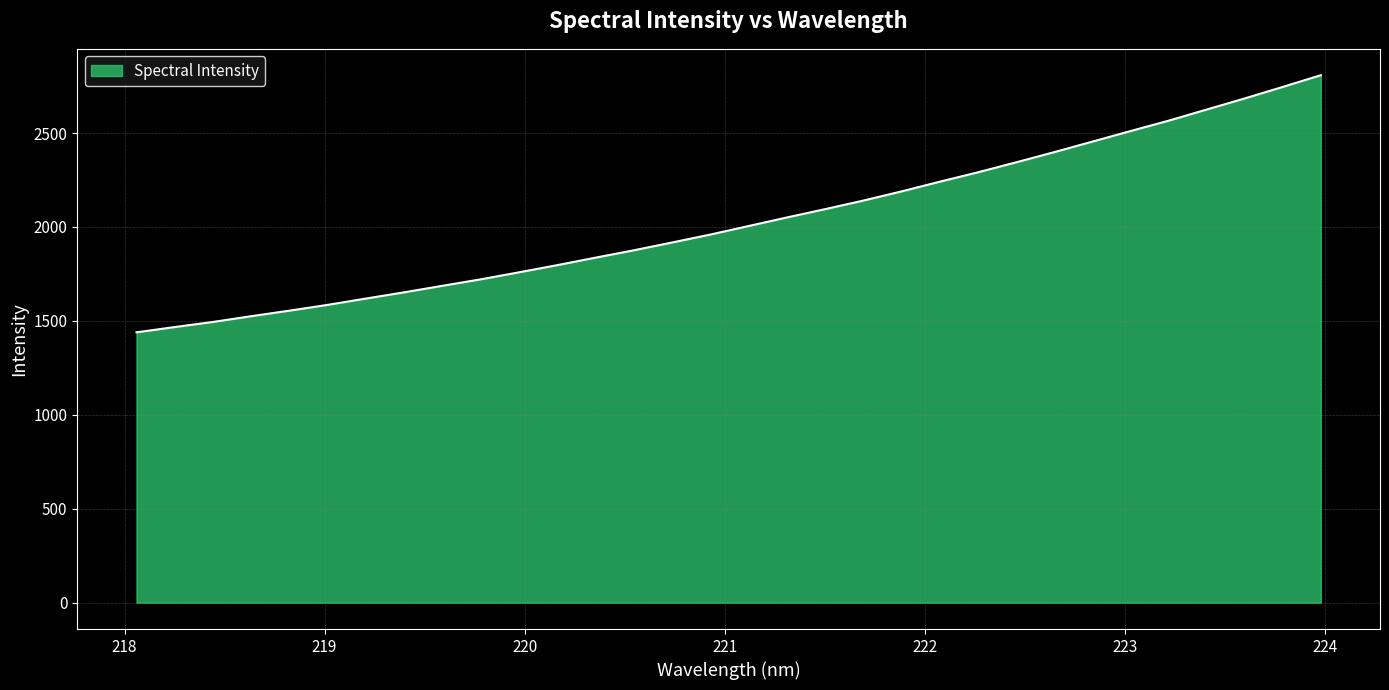

Count the number of values greater than 2004.

16